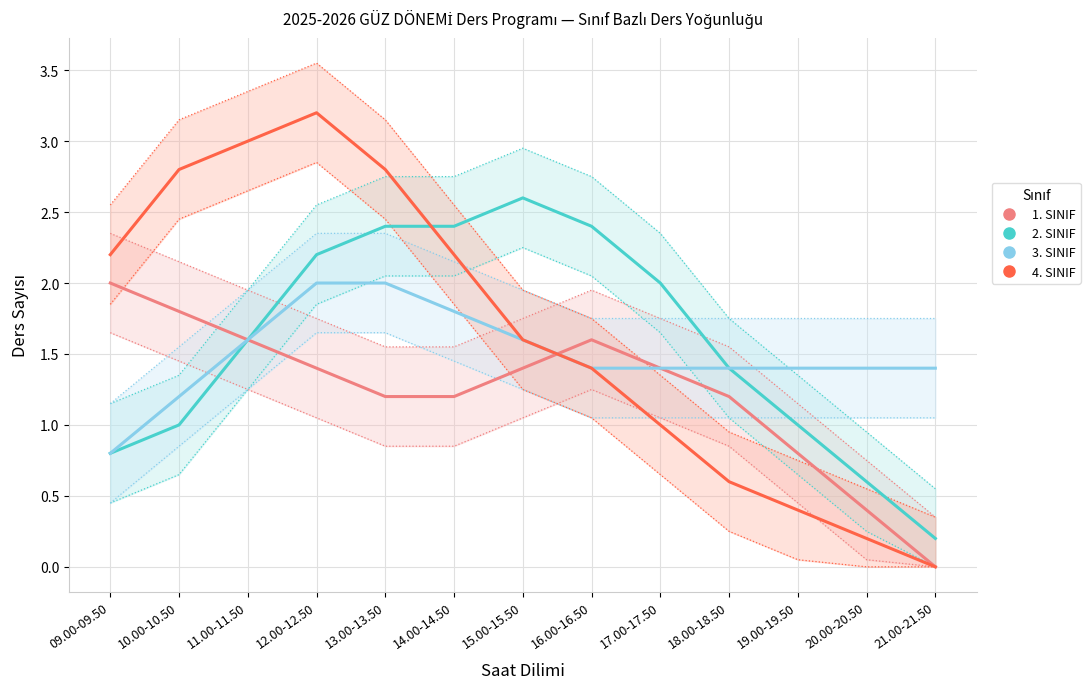

What is the difference between the second highest and second lowest values in the 2. SINIF series?

1.8